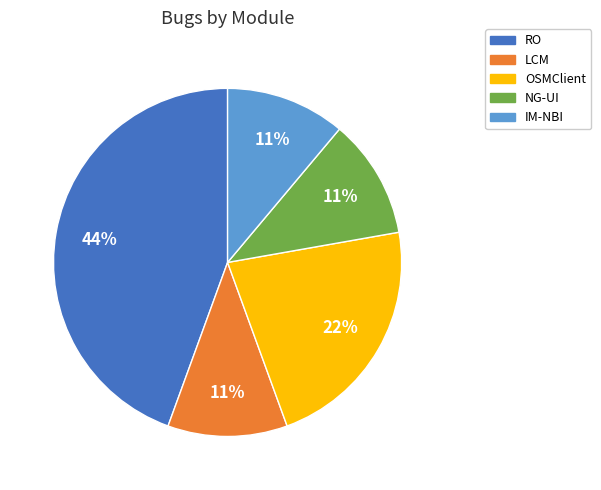

Do IM-NBI and RO together represent more than half of the pie?

Yes